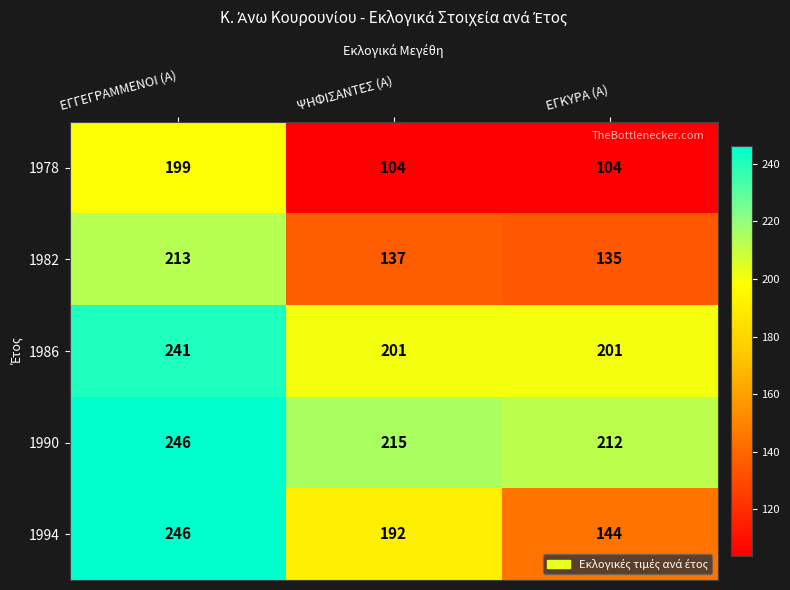

What is the difference between the highest and lowest values at ΕΓΚΥΡΑ (Α)?

108